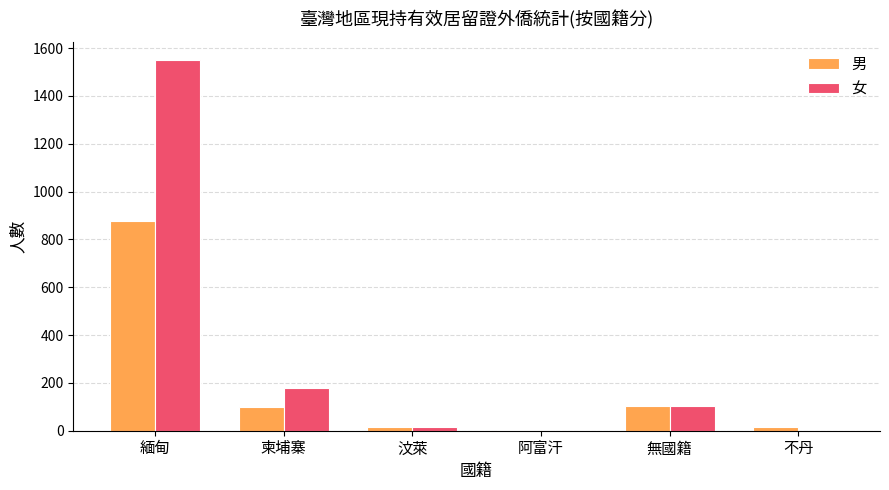

Which series has the largest total across all categories?

女